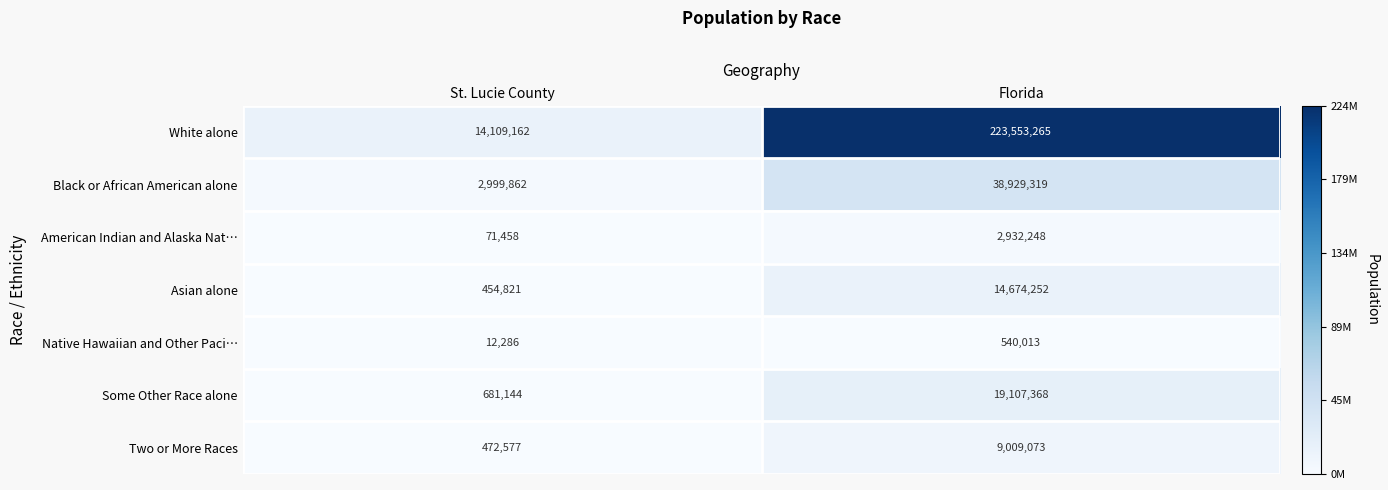

Reading left to right, list all the values displayed in this chart.

White alone: St. Lucie County=14109162	Florida=223553265
Black or African American alone: St. Lucie County=2999862	Florida=38929319
American Indian and Alaska Nat…: St. Lucie County=71458	Florida=2932248
Asian alone: St. Lucie County=454821	Florida=14674252
Native Hawaiian and Other Paci…: St. Lucie County=12286	Florida=540013
Some Other Race alone: St. Lucie County=681144	Florida=19107368
Two or More Races: St. Lucie County=472577	Florida=9009073